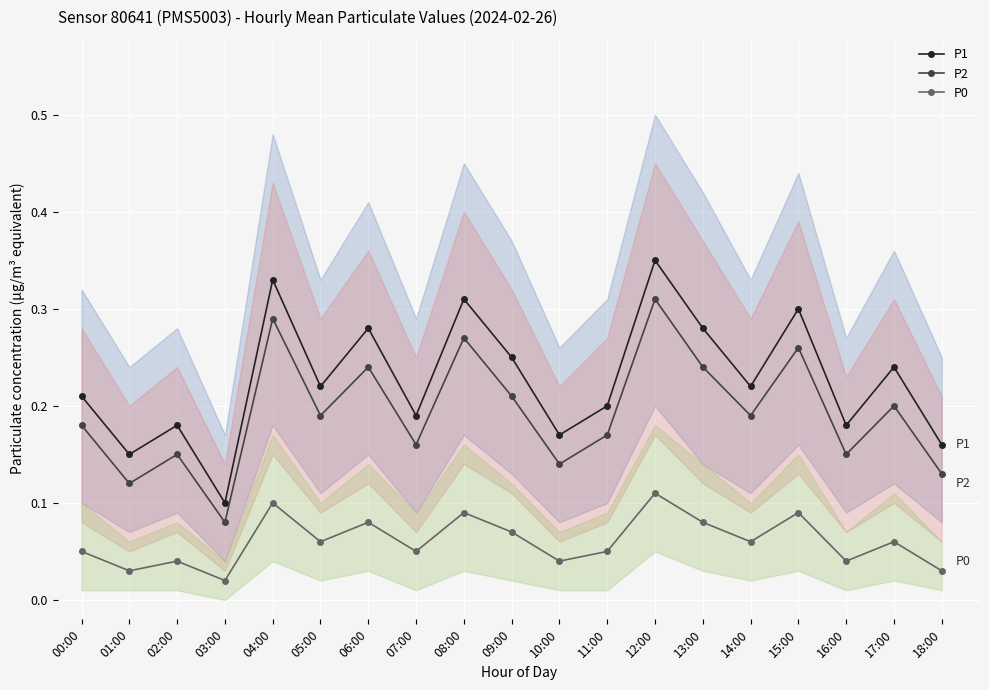

What is the greatest value displayed?

0.3